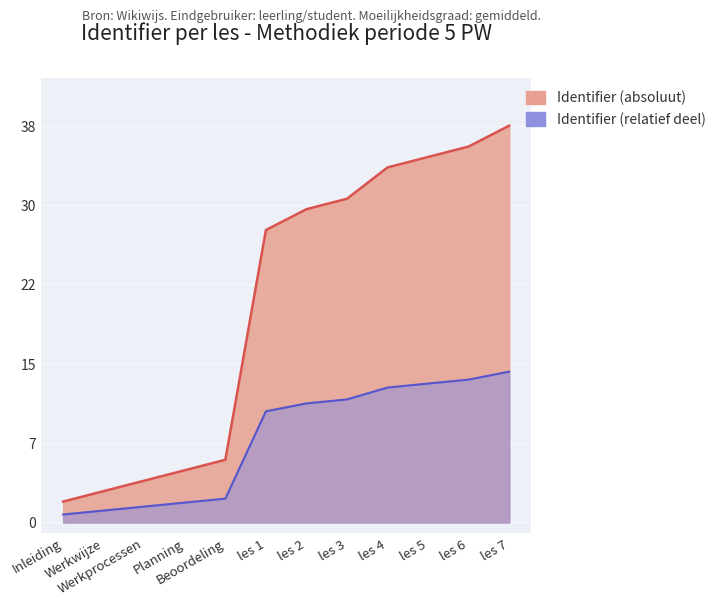

Between les 5 and les 7, which is larger?

les 7